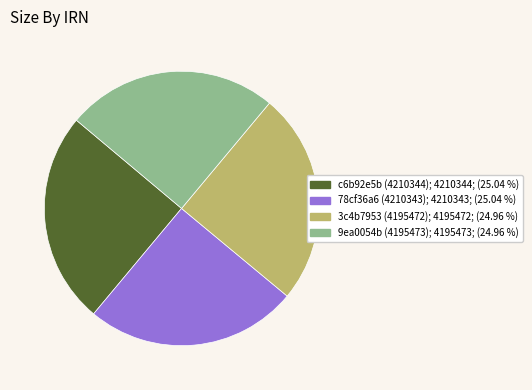

Does any single category account for the majority?

No